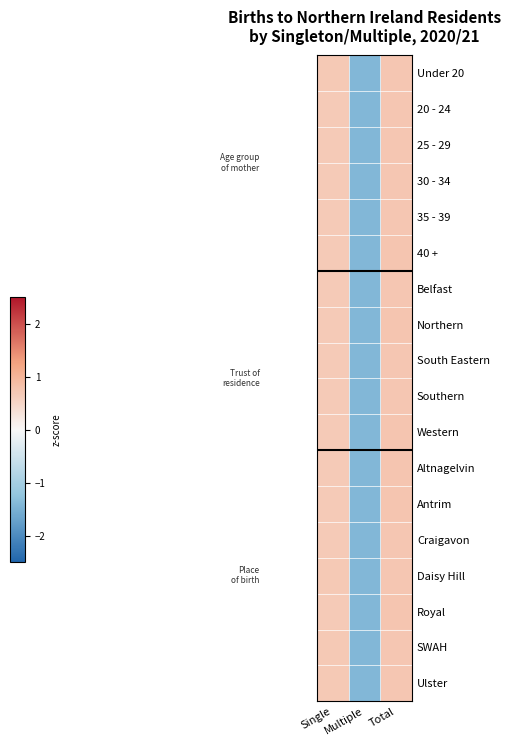

Reading left to right, extract all data points from this chart.

Under 20: Single=0.7	Multiple=-1.4	Total=0.7
20 - 24: Single=0.7	Multiple=-1.4	Total=0.7
25 - 29: Single=0.7	Multiple=-1.4	Total=0.7
30 - 34: Single=0.7	Multiple=-1.4	Total=0.7
35 - 39: Single=0.7	Multiple=-1.4	Total=0.7
40 +: Single=0.7	Multiple=-1.4	Total=0.7
Belfast: Single=0.7	Multiple=-1.4	Total=0.7
Northern: Single=0.7	Multiple=-1.4	Total=0.7
South Eastern: Single=0.7	Multiple=-1.4	Total=0.7
Southern: Single=0.7	Multiple=-1.4	Total=0.7
Western: Single=0.7	Multiple=-1.4	Total=0.7
Altnagelvin: Single=0.7	Multiple=-1.4	Total=0.7
Antrim: Single=0.7	Multiple=-1.4	Total=0.7
Craigavon: Single=0.7	Multiple=-1.4	Total=0.7
Daisy Hill: Single=0.7	Multiple=-1.4	Total=0.7
Royal: Single=0.7	Multiple=-1.4	Total=0.7
SWAH: Single=0.7	Multiple=-1.4	Total=0.7
Ulster: Single=0.7	Multiple=-1.4	Total=0.7